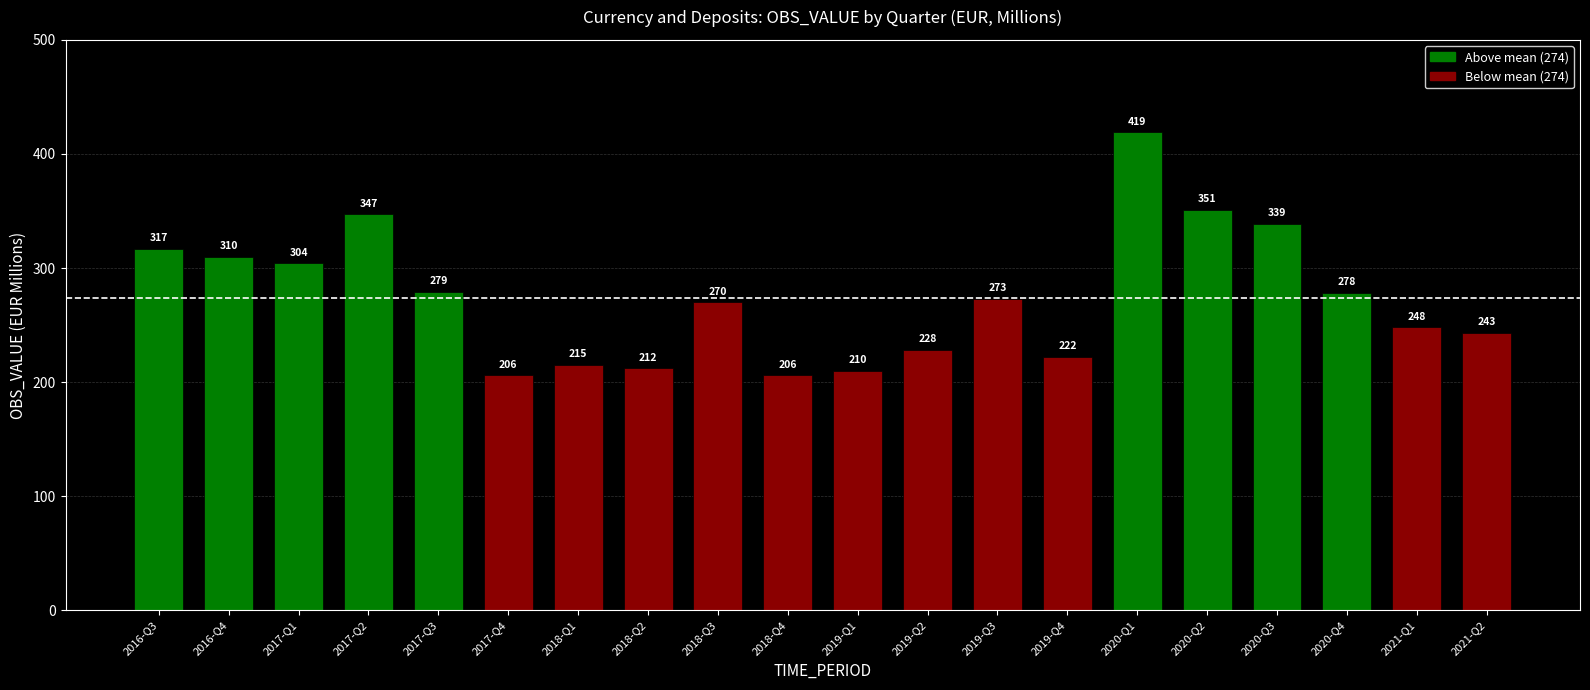

What is the maximum value shown in the chart?

419